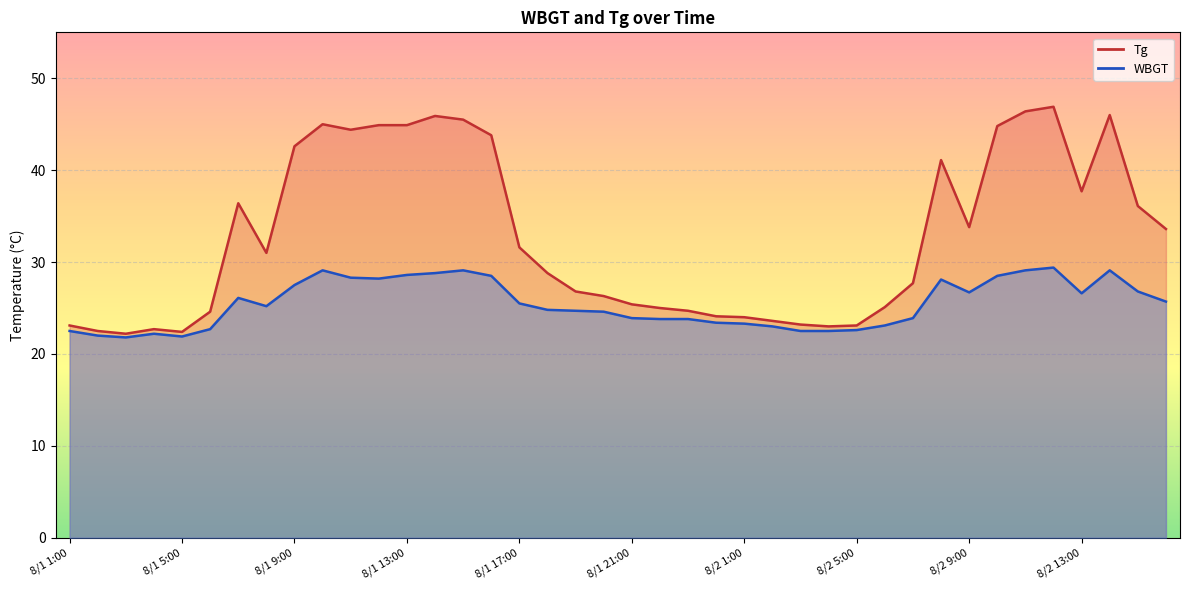

What is the spread (max minus min) of values at 8/1 22:00?

1.2